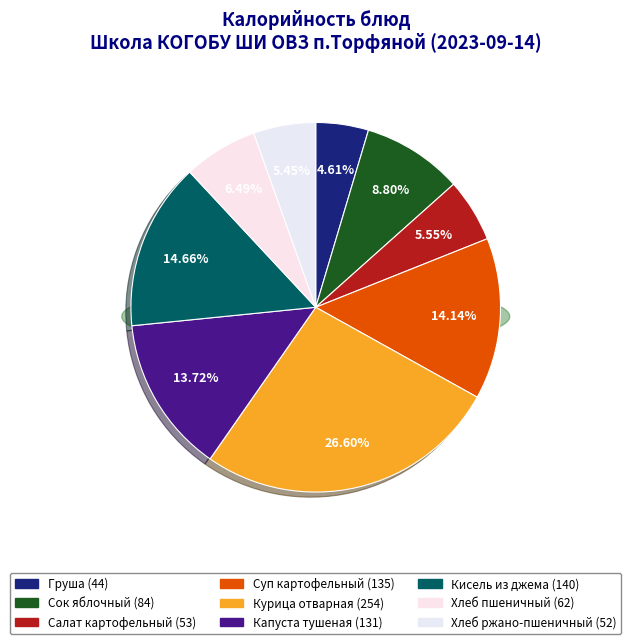

What is the ratio of the value at Капуста тушеная to the value at Хлеб ржано-пшеничный?

2.5